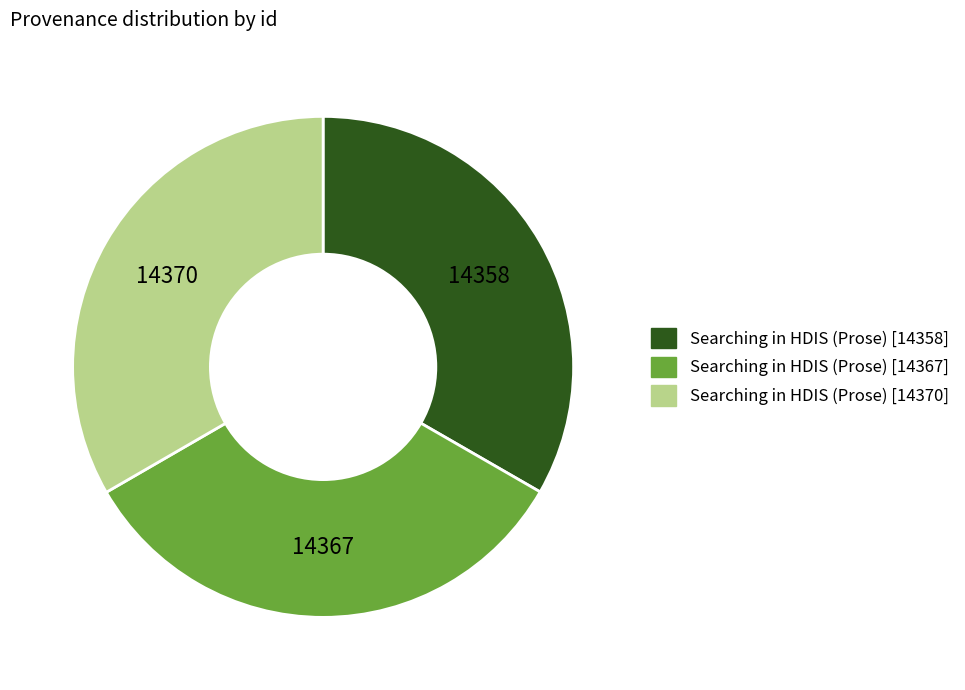

How many segments does this pie chart have?

3